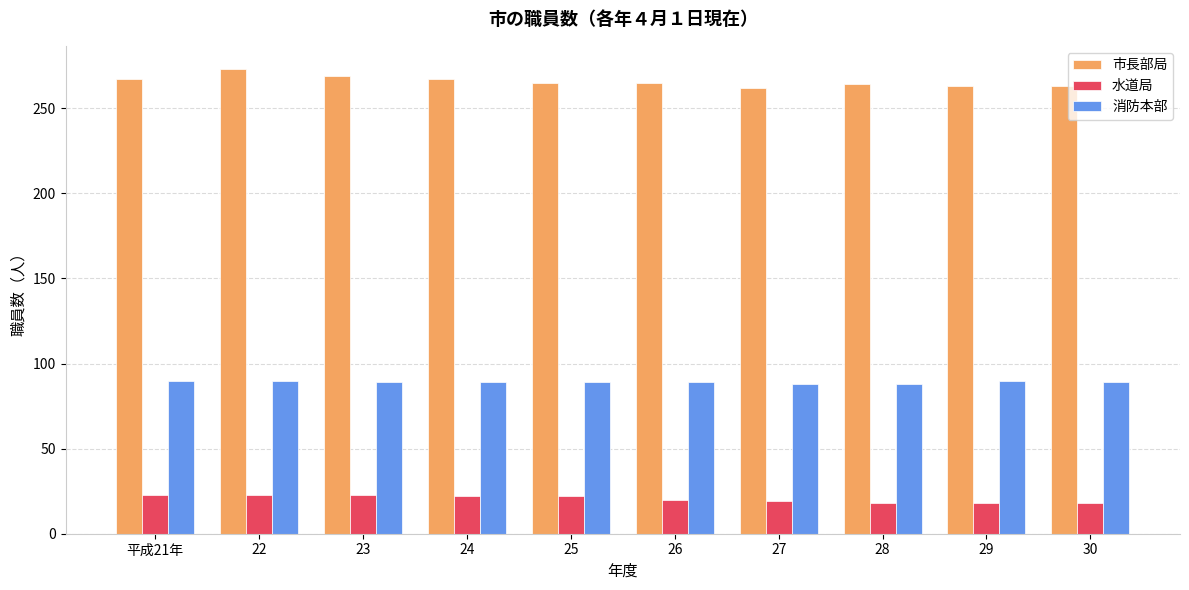

What is the minimum value shown in the chart?

18